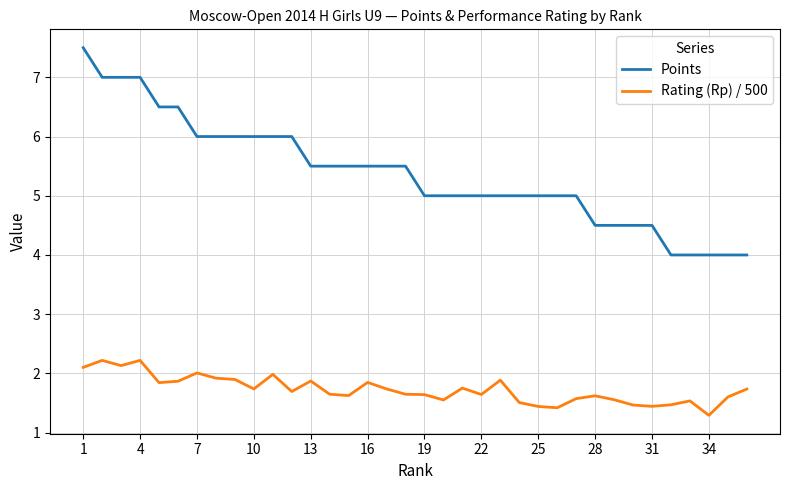

Rank the series by their maximum value, from lowest to highest.

Rating (Rp) / 500, Points